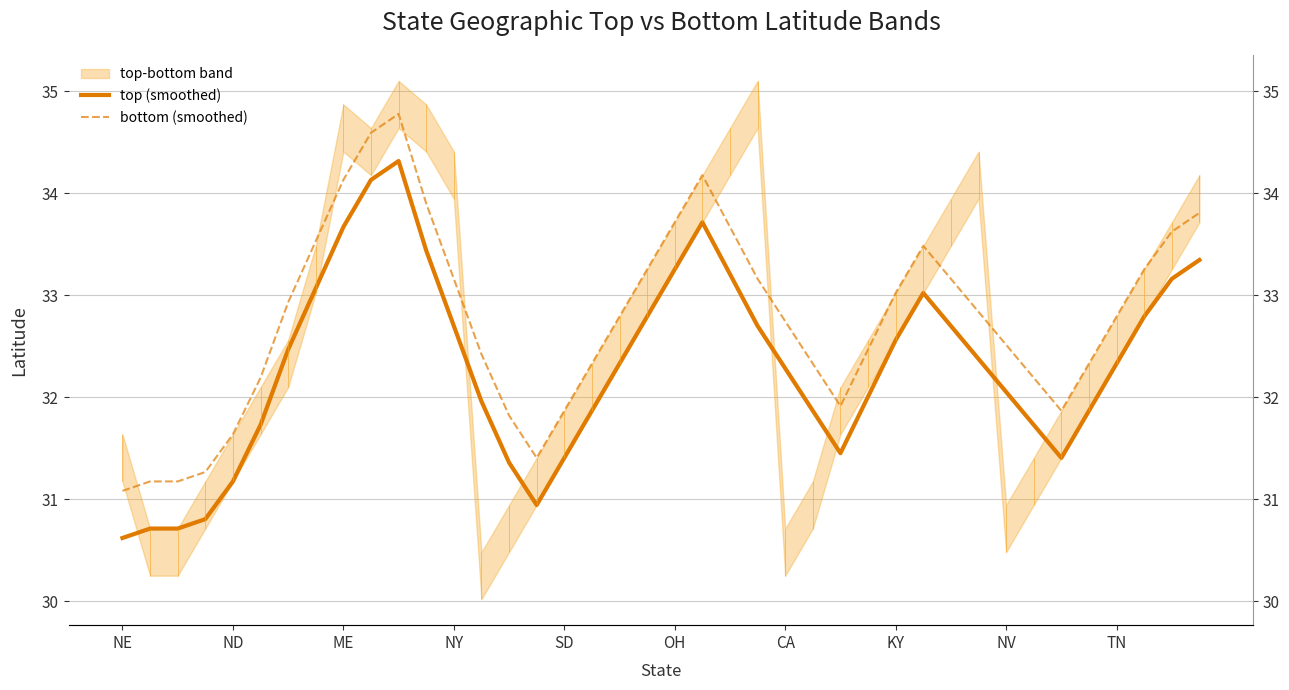

Between 14 and 28, which is larger?

28